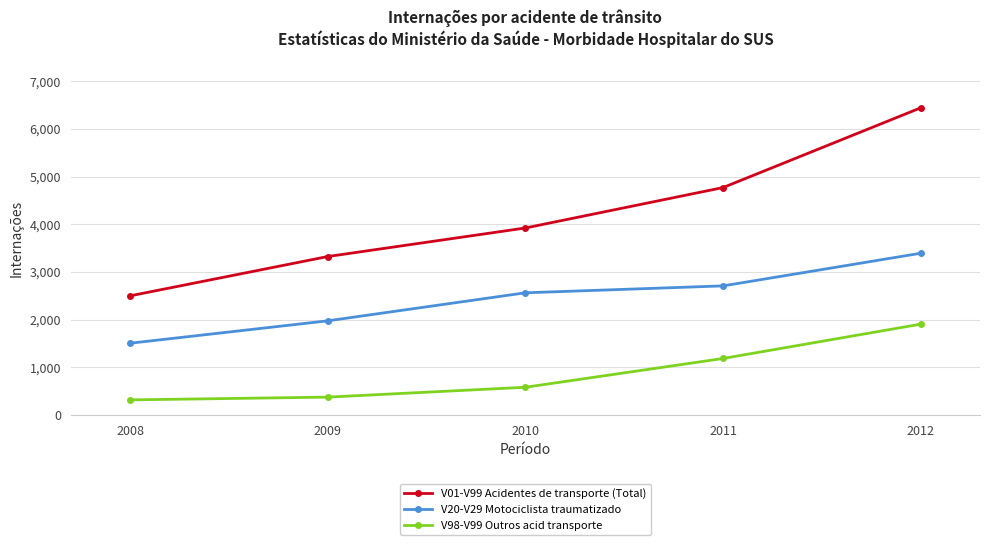

What is the minimum value for V20-V29 Motociclista traumatizado?

1505